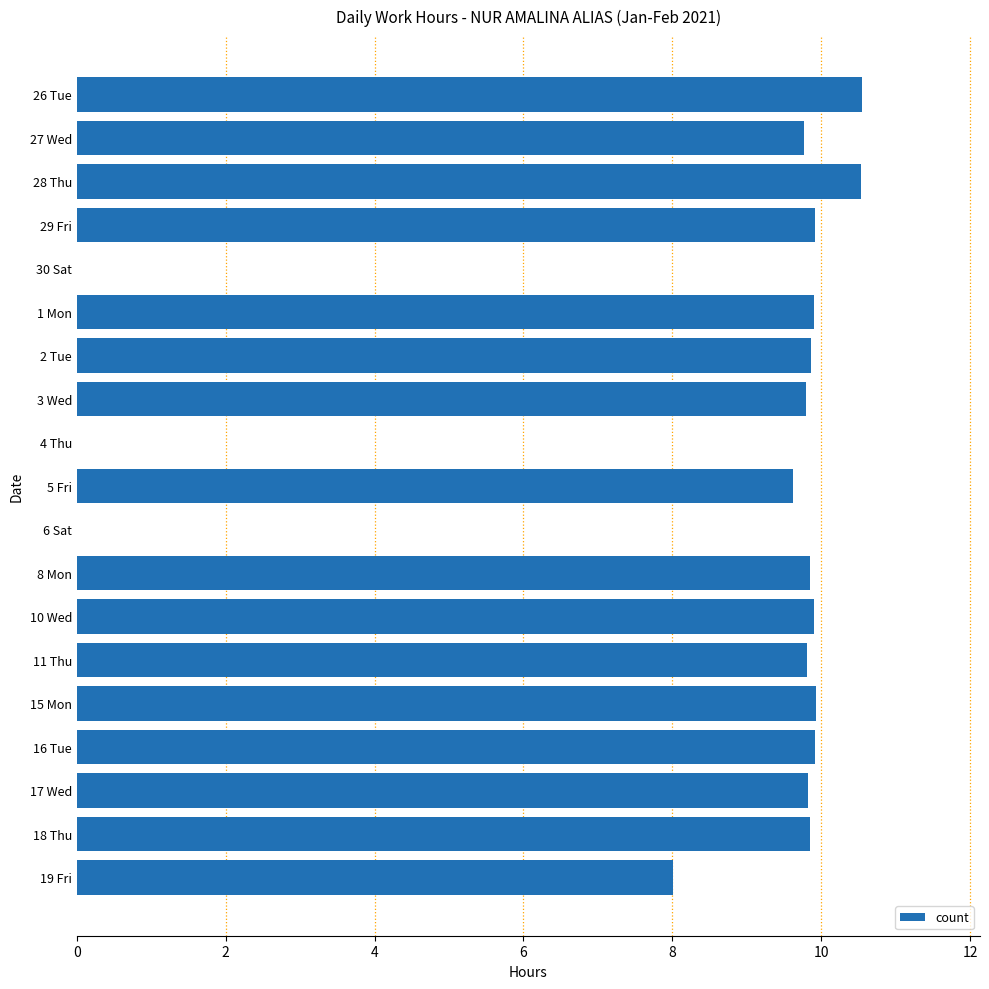

The chart shows a value of 9.8 at 8 Mon. True or false?

True